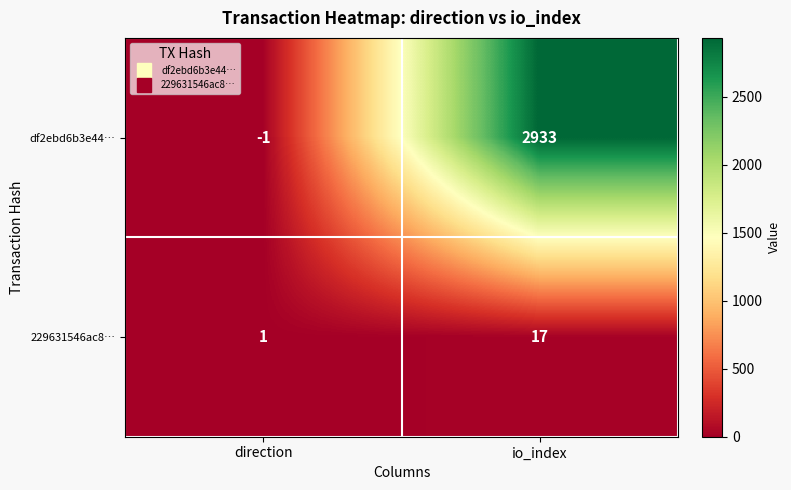

Where is df2ebd6b3e44… nearest to the value 1466?

direction